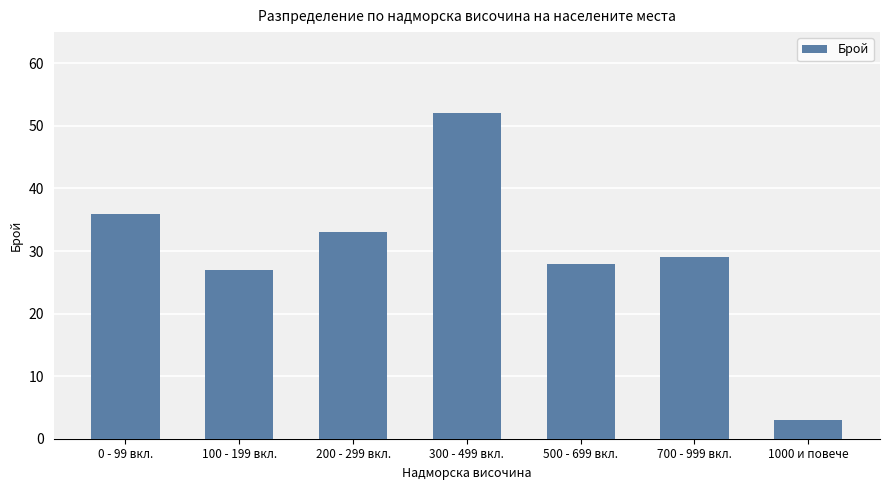

What is the smallest value displayed?

3